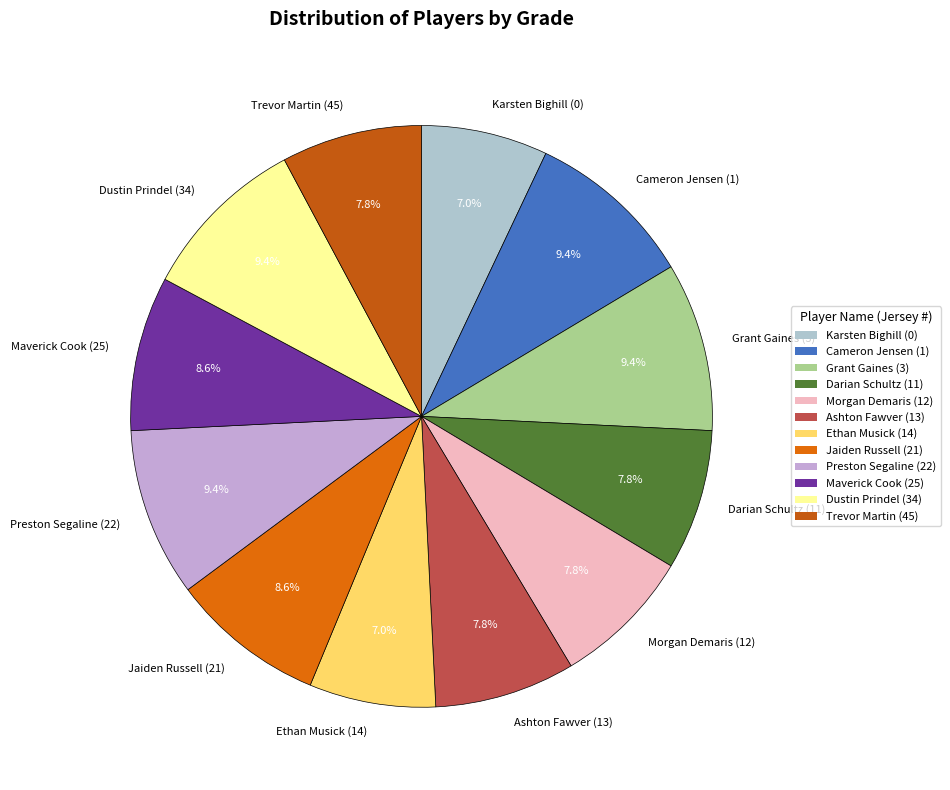

The Jaiden Russell (21) slice represents 22% of the pie. True or false?

False